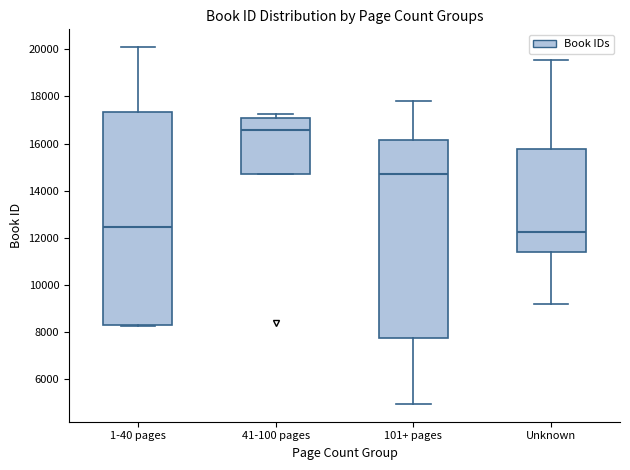

Which box is the tallest, from its lower edge to its upper edge?

1-40 pages